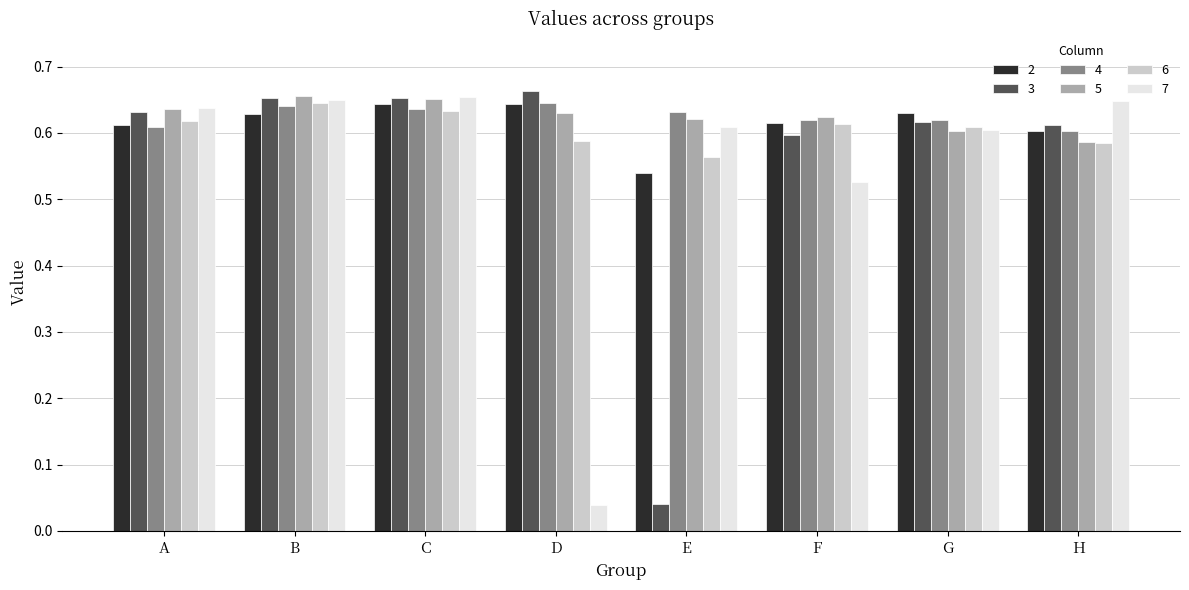

Count the 6 values in the range 0 to 1.

8